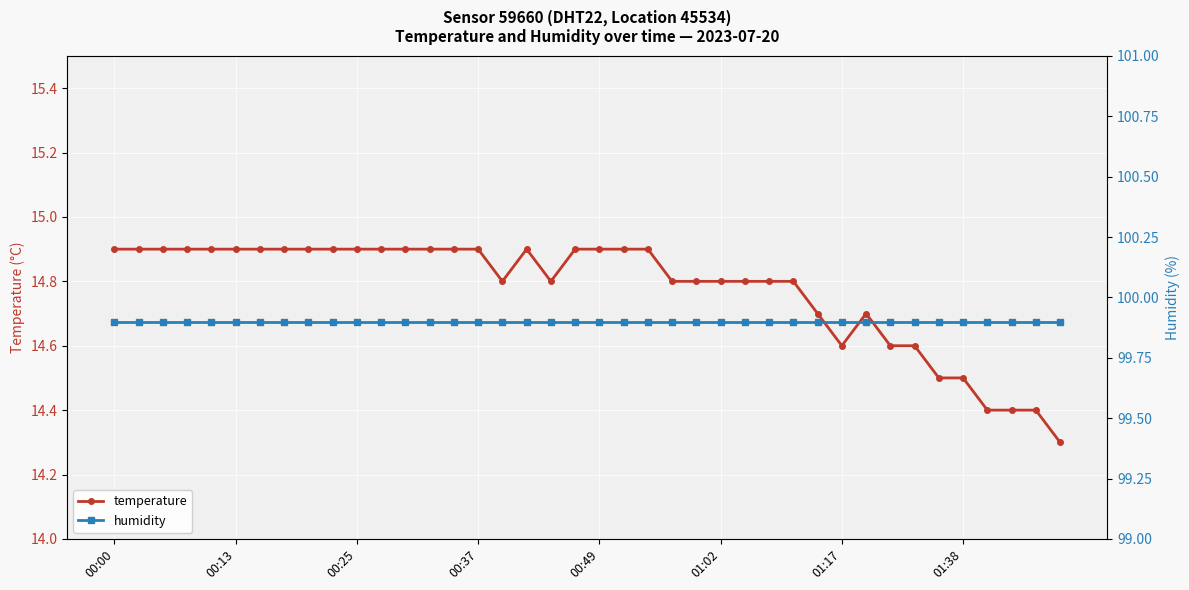

True or false: humidity and temperature intersect in this chart.

False